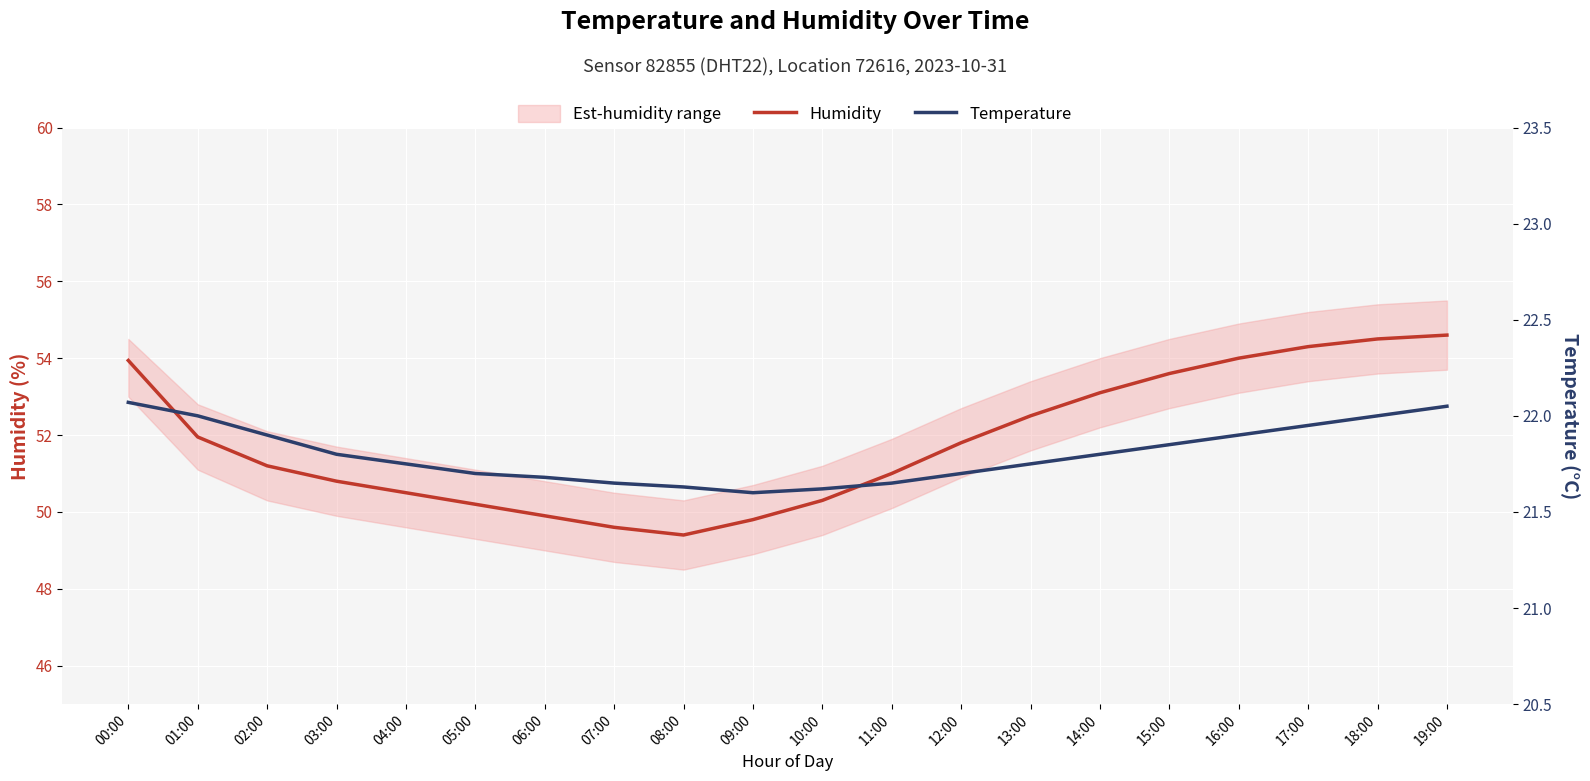

What position from the right is 06:00?

14